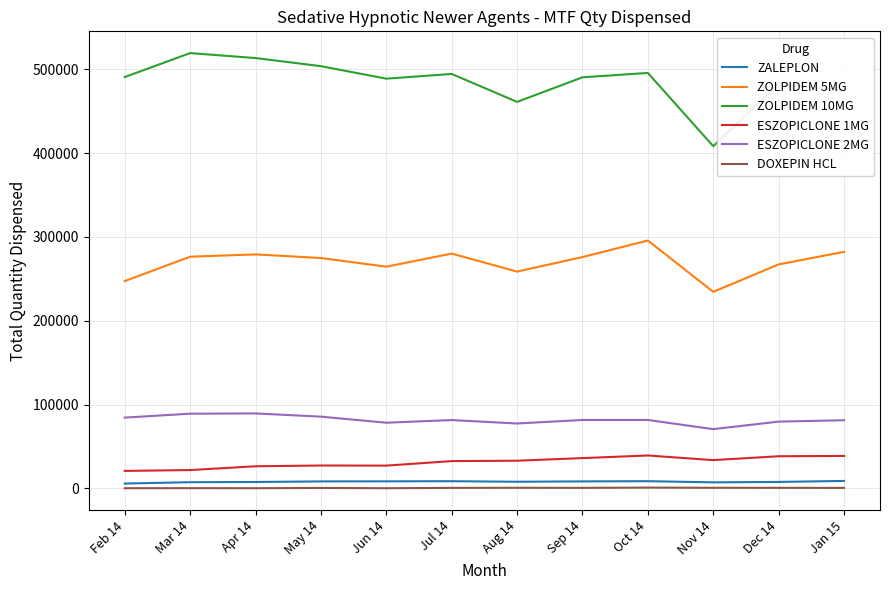

The ZOLPIDEM 10MG series shows 177696 at Jun 14. True or false?

False